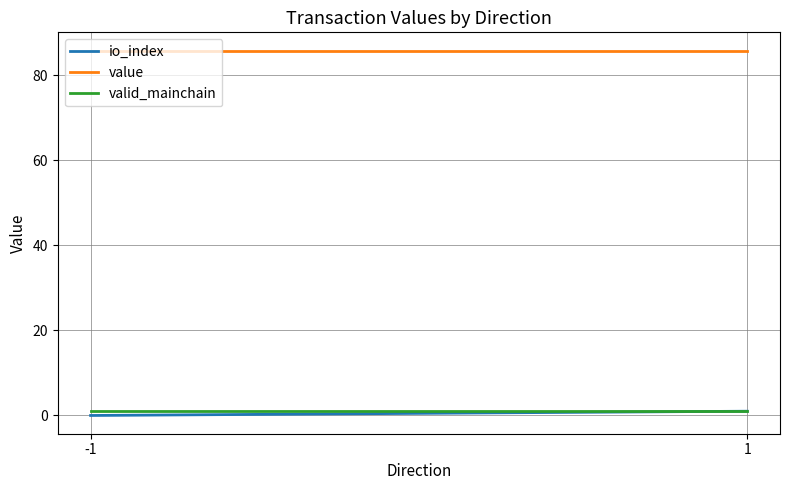

True or false: io_index has a value of 0.0 at -1.

True